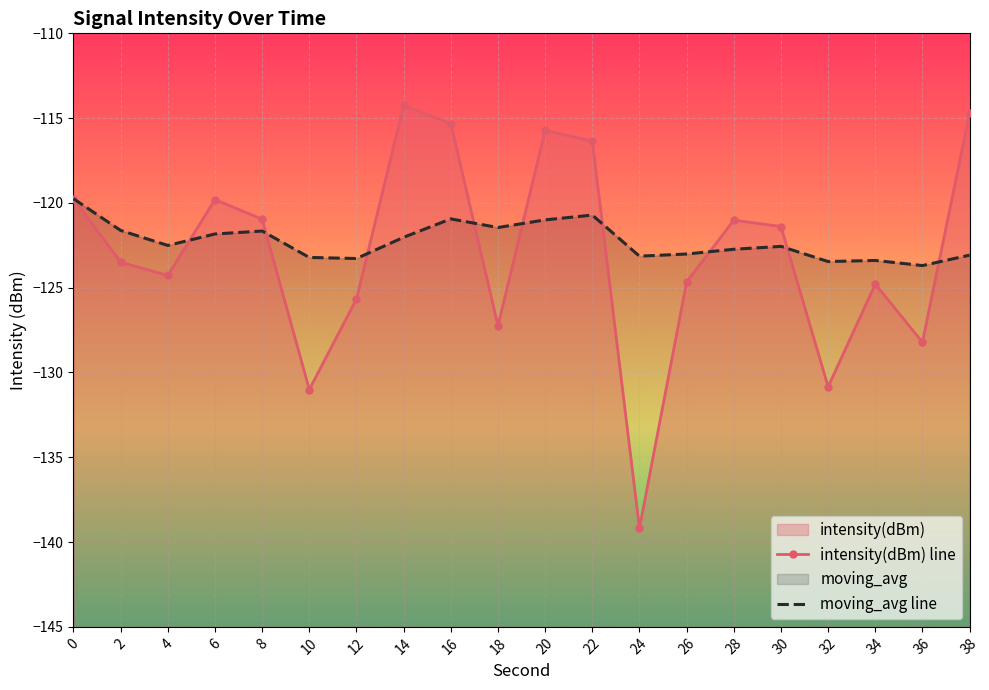

What is the maximum value shown in the chart?

-114.2